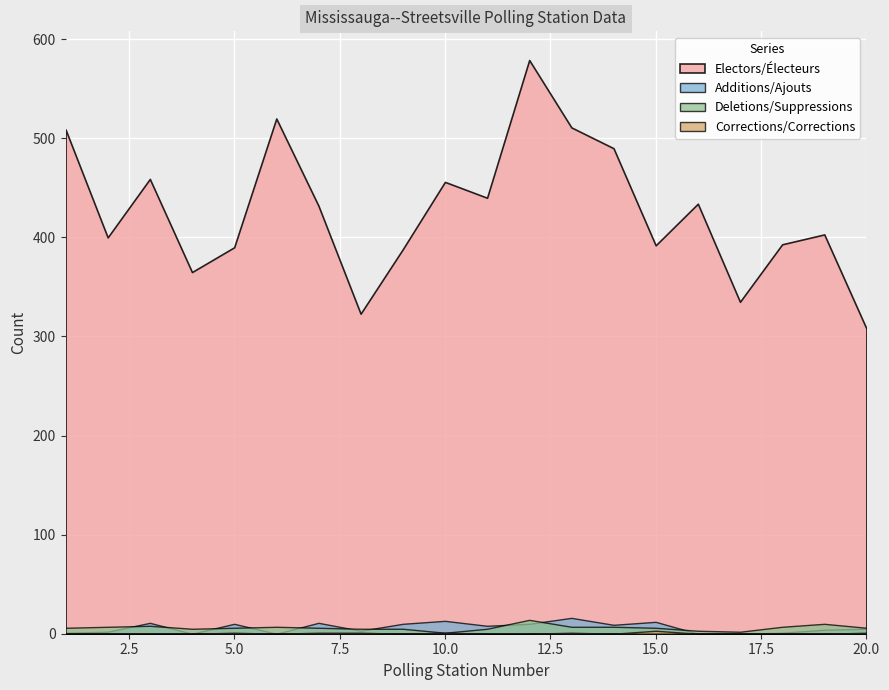

Rank the series by their maximum value, from lowest to highest.

Corrections/Corrections, Deletions/Suppressions, Additions/Ajouts, Electors/Électeurs